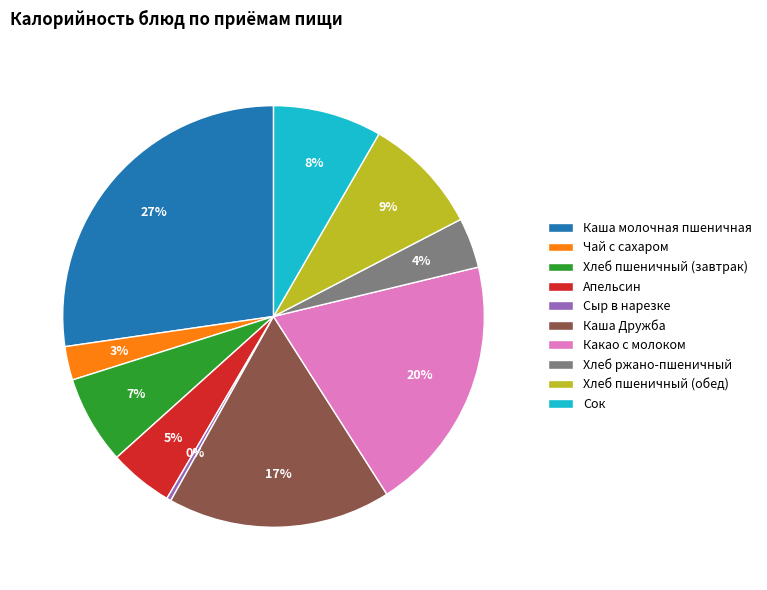

Count the number of slices in the pie.

10